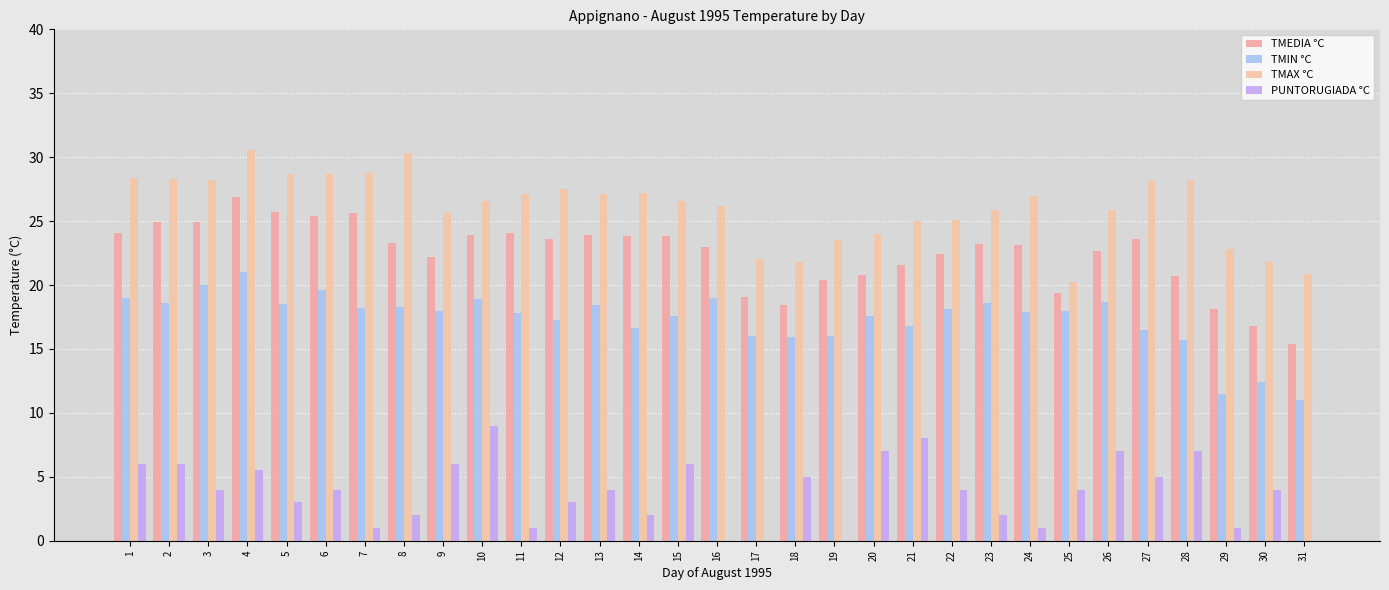

The value of PUNTORUGIADA °C at 13 is 6.0. True or false?

False